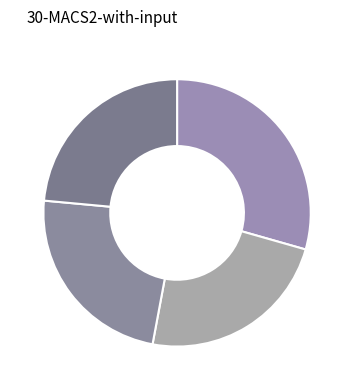

How many slices are in this pie chart?

4